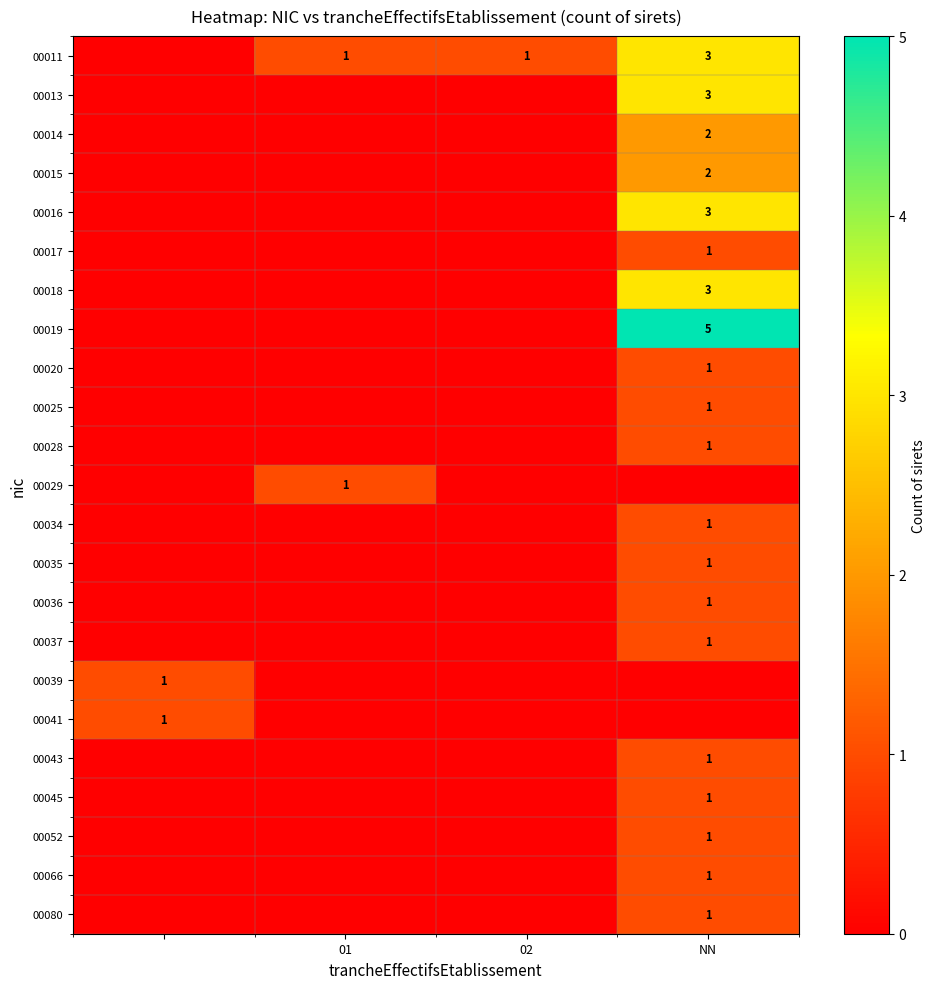

The value of 00025 at NN is 2. True or false?

False